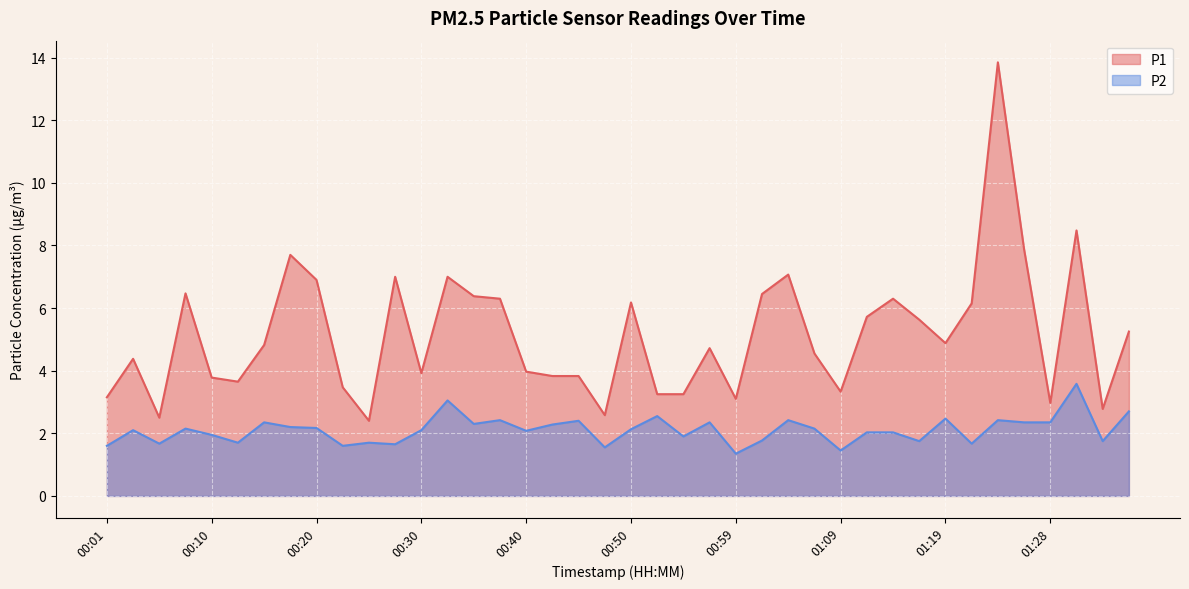

What is the average value of the P2 series?

2.1